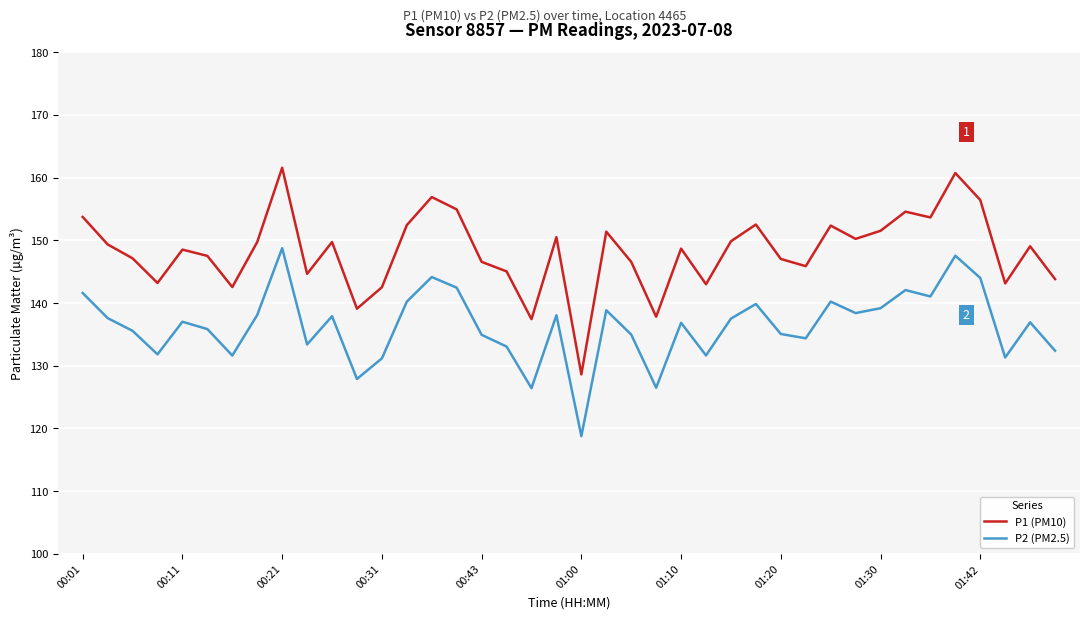

Which series has the largest range (max minus min)?

P1 (PM10)